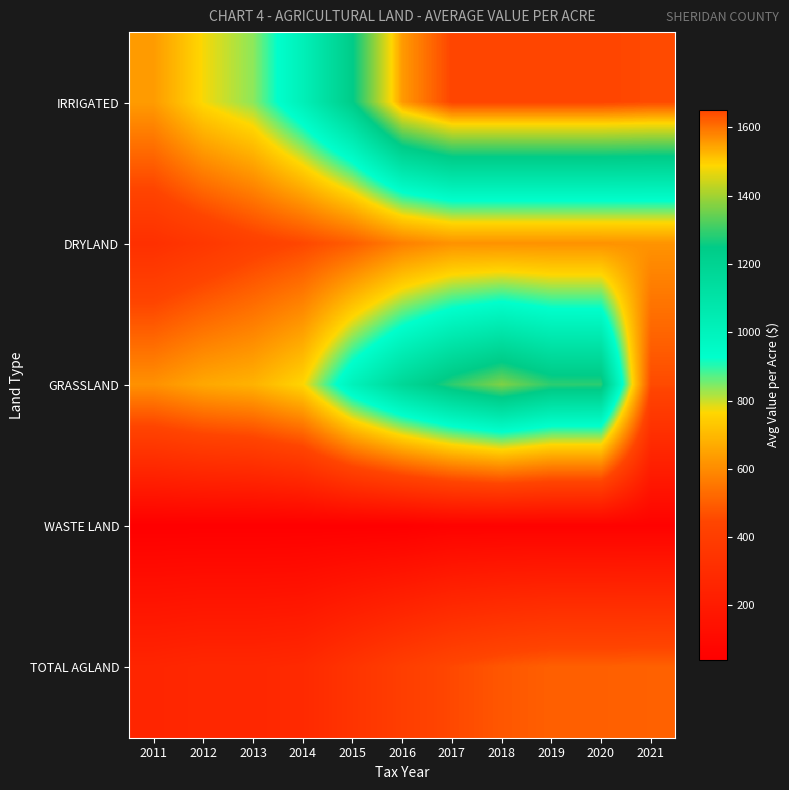

How many series are shown in this chart?

5